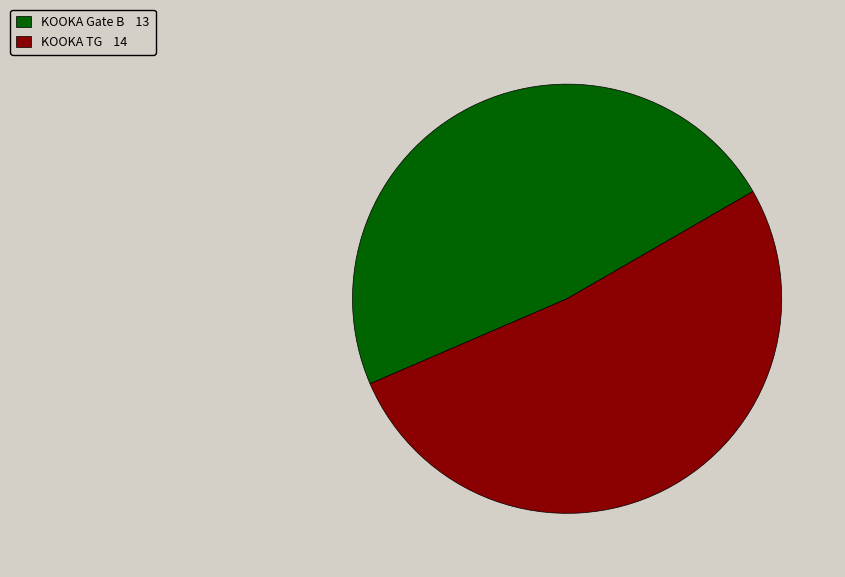

How many segments does this pie chart have?

2